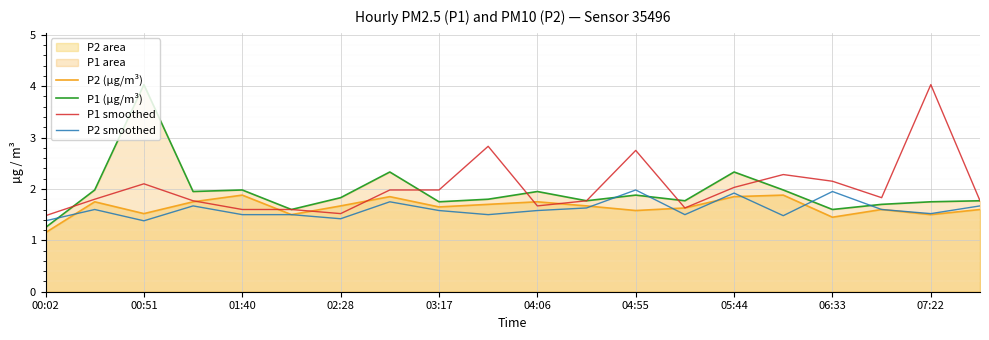

What is the difference between the highest and lowest values at 05:44?

0.5